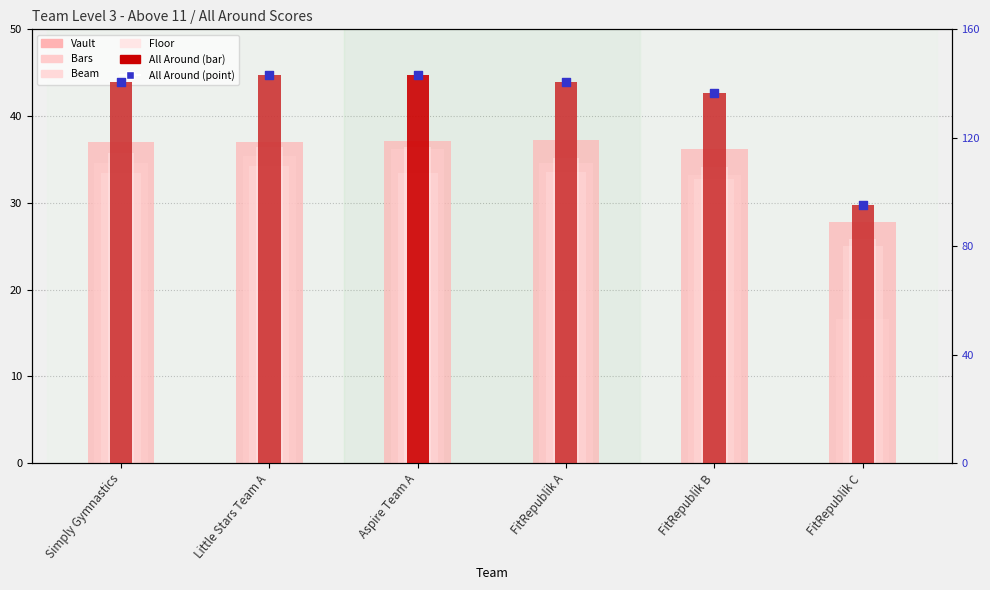

Is the value of All Around at FitRepublik B greater than the value of Vault at FitRepublik B?

Yes